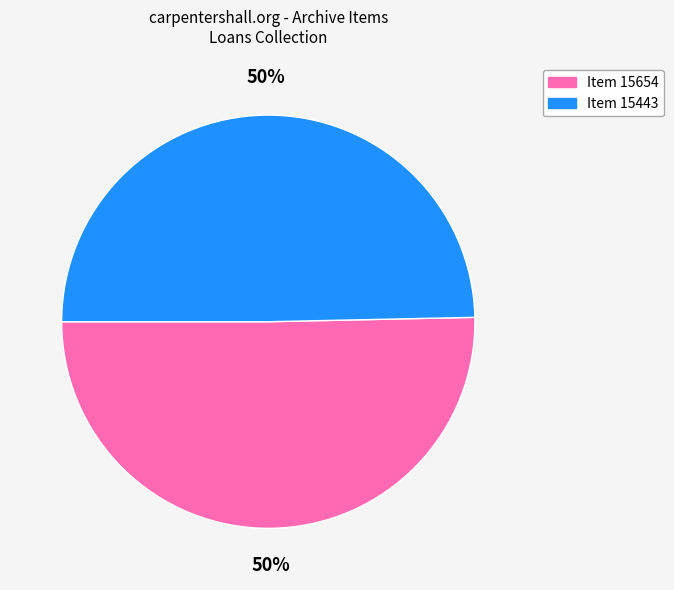

The Item 15443 slice represents 40% of the pie. True or false?

False